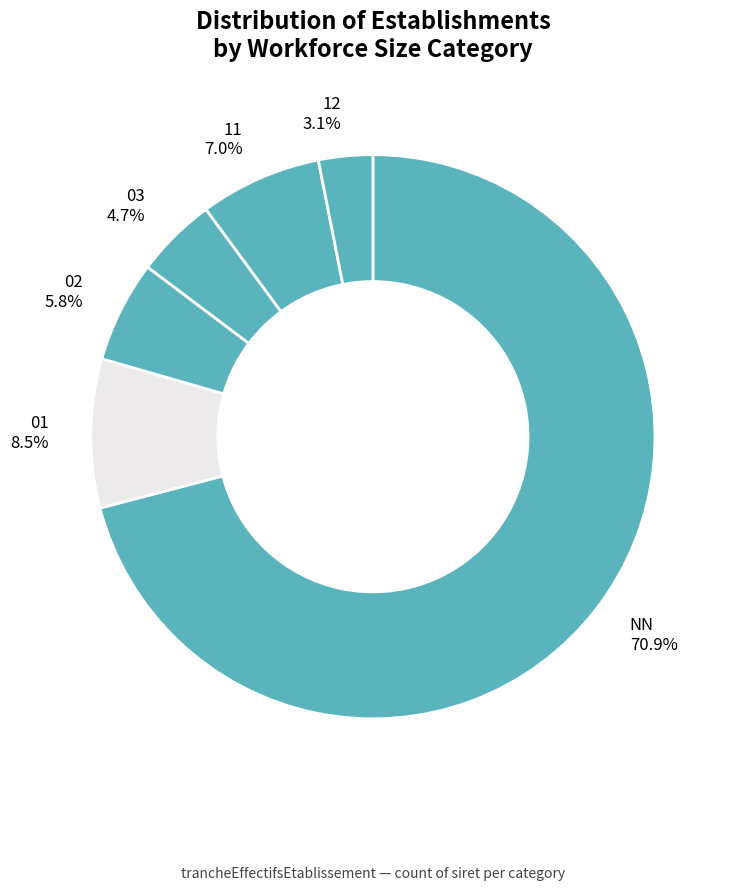

Which has a higher value, 12 or 11?

11